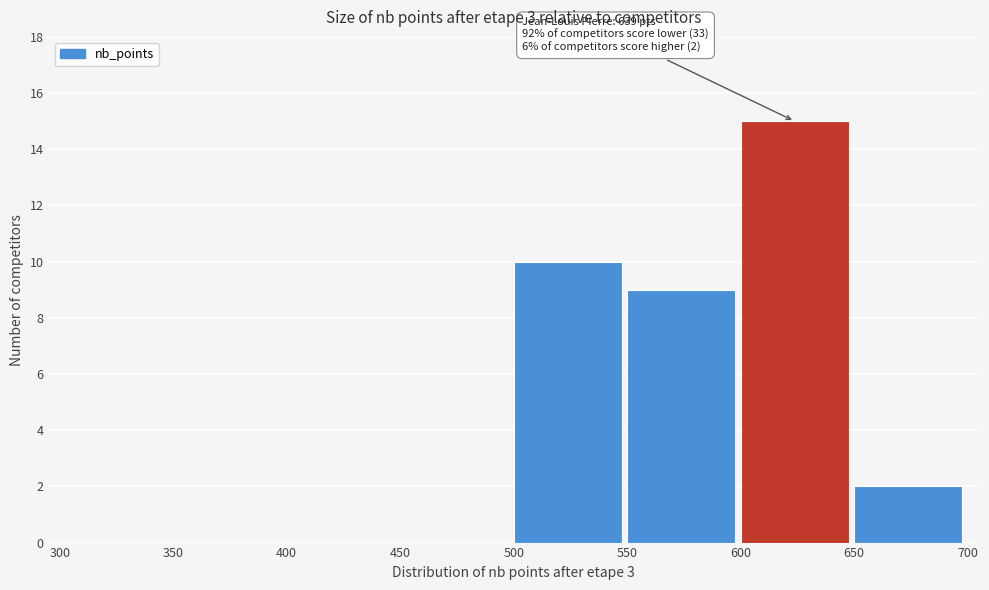

Which range on the x-axis has the tallest bar?

600 to 650